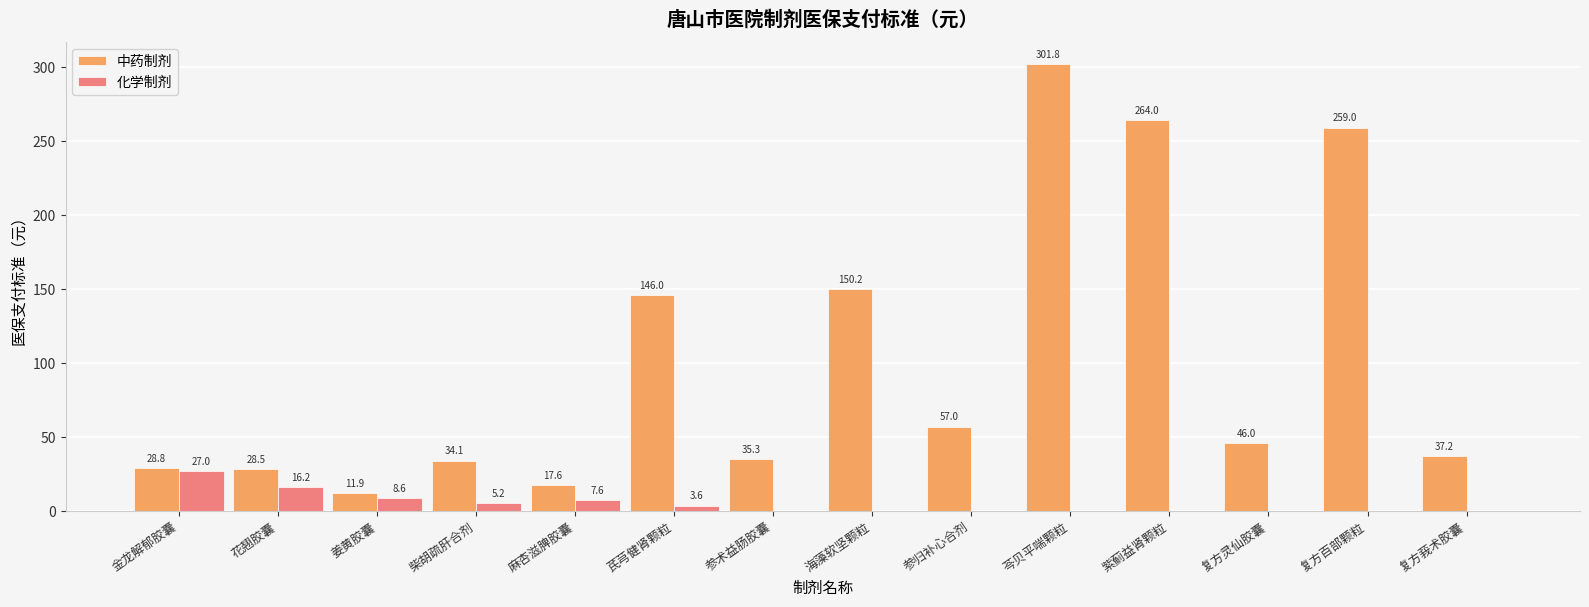

How many groups of bars are there?

14